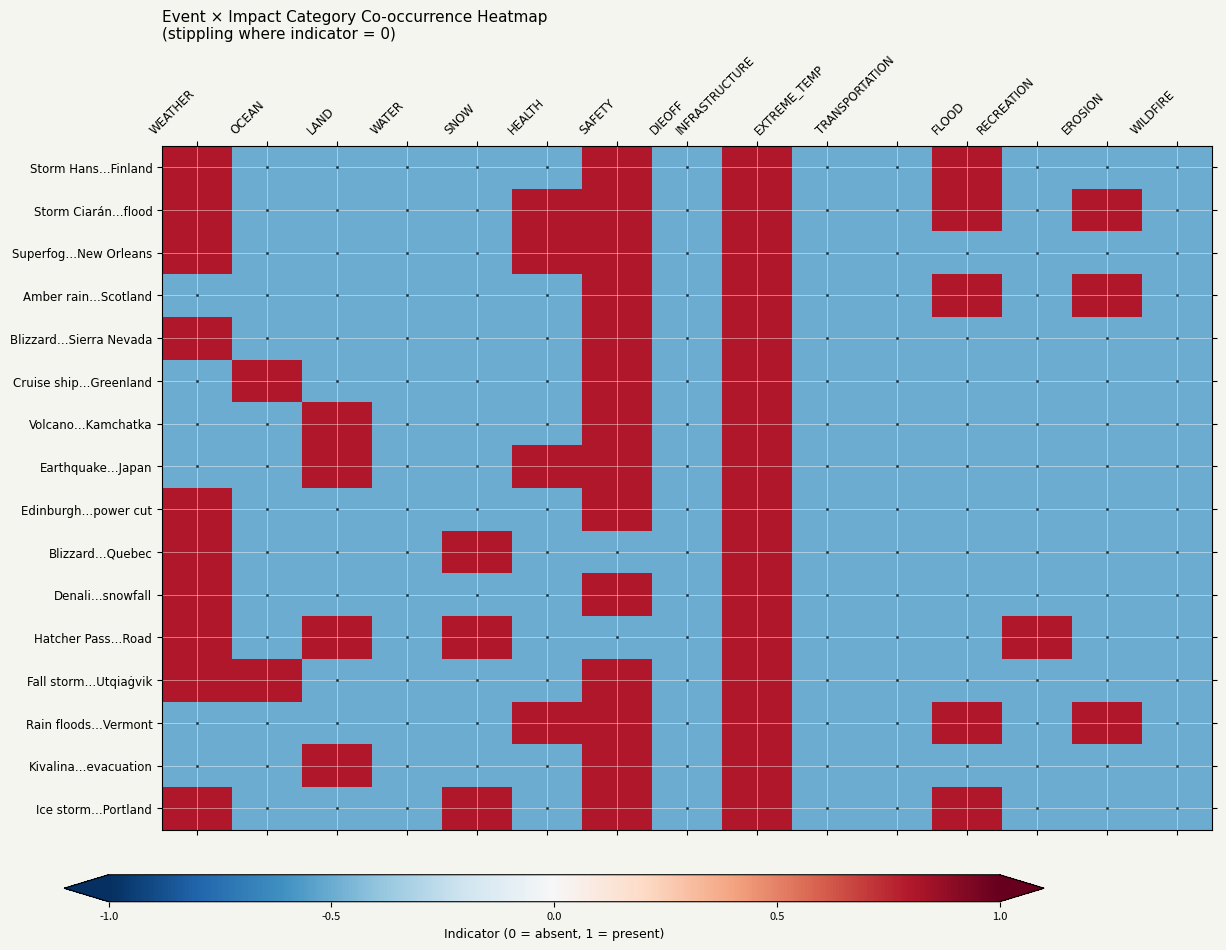

Reading right to left, what are all the values shown in this chart?

Storm Hans…Finland: WILDFIRE=-0.5	EROSION=-0.5	RECREATION=-0.5	FLOOD=0.8	TRANSPORTATION=-0.5	EXTREME_TEMP=-0.5	INFRASTRUCTURE=0.8	DIEOFF=-0.5	SAFETY=0.8	HEALTH=-0.5	SNOW=-0.5	WATER=-0.5	LAND=-0.5	OCEAN=-0.5	WEATHER=0.8
Storm Ciarán…flood: WILDFIRE=-0.5	EROSION=0.8	RECREATION=-0.5	FLOOD=0.8	TRANSPORTATION=-0.5	EXTREME_TEMP=-0.5	INFRASTRUCTURE=0.8	DIEOFF=-0.5	SAFETY=0.8	HEALTH=0.8	SNOW=-0.5	WATER=-0.5	LAND=-0.5	OCEAN=-0.5	WEATHER=0.8
Superfog…New Orleans: WILDFIRE=-0.5	EROSION=-0.5	RECREATION=-0.5	FLOOD=-0.5	TRANSPORTATION=-0.5	EXTREME_TEMP=-0.5	INFRASTRUCTURE=0.8	DIEOFF=-0.5	SAFETY=0.8	HEALTH=0.8	SNOW=-0.5	WATER=-0.5	LAND=-0.5	OCEAN=-0.5	WEATHER=0.8
Amber rain…Scotland: WILDFIRE=-0.5	EROSION=0.8	RECREATION=-0.5	FLOOD=0.8	TRANSPORTATION=-0.5	EXTREME_TEMP=-0.5	INFRASTRUCTURE=0.8	DIEOFF=-0.5	SAFETY=0.8	HEALTH=-0.5	SNOW=-0.5	WATER=-0.5	LAND=-0.5	OCEAN=-0.5	WEATHER=-0.5
Blizzard…Sierra Nevada: WILDFIRE=-0.5	EROSION=-0.5	RECREATION=-0.5	FLOOD=-0.5	TRANSPORTATION=-0.5	EXTREME_TEMP=-0.5	INFRASTRUCTURE=0.8	DIEOFF=-0.5	SAFETY=0.8	HEALTH=-0.5	SNOW=-0.5	WATER=-0.5	LAND=-0.5	OCEAN=-0.5	WEATHER=0.8
Cruise ship…Greenland: WILDFIRE=-0.5	EROSION=-0.5	RECREATION=-0.5	FLOOD=-0.5	TRANSPORTATION=-0.5	EXTREME_TEMP=-0.5	INFRASTRUCTURE=0.8	DIEOFF=-0.5	SAFETY=0.8	HEALTH=-0.5	SNOW=-0.5	WATER=-0.5	LAND=-0.5	OCEAN=0.8	WEATHER=-0.5
Volcano…Kamchatka: WILDFIRE=-0.5	EROSION=-0.5	RECREATION=-0.5	FLOOD=-0.5	TRANSPORTATION=-0.5	EXTREME_TEMP=-0.5	INFRASTRUCTURE=0.8	DIEOFF=-0.5	SAFETY=0.8	HEALTH=-0.5	SNOW=-0.5	WATER=-0.5	LAND=0.8	OCEAN=-0.5	WEATHER=-0.5
Earthquake…Japan: WILDFIRE=-0.5	EROSION=-0.5	RECREATION=-0.5	FLOOD=-0.5	TRANSPORTATION=-0.5	EXTREME_TEMP=-0.5	INFRASTRUCTURE=0.8	DIEOFF=-0.5	SAFETY=0.8	HEALTH=0.8	SNOW=-0.5	WATER=-0.5	LAND=0.8	OCEAN=-0.5	WEATHER=-0.5
Edinburgh…power cut: WILDFIRE=-0.5	EROSION=-0.5	RECREATION=-0.5	FLOOD=-0.5	TRANSPORTATION=-0.5	EXTREME_TEMP=-0.5	INFRASTRUCTURE=0.8	DIEOFF=-0.5	SAFETY=0.8	HEALTH=-0.5	SNOW=-0.5	WATER=-0.5	LAND=-0.5	OCEAN=-0.5	WEATHER=0.8
Blizzard…Quebec: WILDFIRE=-0.5	EROSION=-0.5	RECREATION=-0.5	FLOOD=-0.5	TRANSPORTATION=-0.5	EXTREME_TEMP=-0.5	INFRASTRUCTURE=0.8	DIEOFF=-0.5	SAFETY=-0.5	HEALTH=-0.5	SNOW=0.8	WATER=-0.5	LAND=-0.5	OCEAN=-0.5	WEATHER=0.8
Denali…snowfall: WILDFIRE=-0.5	EROSION=-0.5	RECREATION=-0.5	FLOOD=-0.5	TRANSPORTATION=-0.5	EXTREME_TEMP=-0.5	INFRASTRUCTURE=0.8	DIEOFF=-0.5	SAFETY=0.8	HEALTH=-0.5	SNOW=-0.5	WATER=-0.5	LAND=-0.5	OCEAN=-0.5	WEATHER=0.8
Hatcher Pass…Road: WILDFIRE=-0.5	EROSION=-0.5	RECREATION=0.8	FLOOD=-0.5	TRANSPORTATION=-0.5	EXTREME_TEMP=-0.5	INFRASTRUCTURE=0.8	DIEOFF=-0.5	SAFETY=-0.5	HEALTH=-0.5	SNOW=0.8	WATER=-0.5	LAND=0.8	OCEAN=-0.5	WEATHER=0.8
Fall storm…Utqiaġvik: WILDFIRE=-0.5	EROSION=-0.5	RECREATION=-0.5	FLOOD=-0.5	TRANSPORTATION=-0.5	EXTREME_TEMP=-0.5	INFRASTRUCTURE=0.8	DIEOFF=-0.5	SAFETY=0.8	HEALTH=-0.5	SNOW=-0.5	WATER=-0.5	LAND=-0.5	OCEAN=0.8	WEATHER=0.8
Rain floods…Vermont: WILDFIRE=-0.5	EROSION=0.8	RECREATION=-0.5	FLOOD=0.8	TRANSPORTATION=-0.5	EXTREME_TEMP=-0.5	INFRASTRUCTURE=0.8	DIEOFF=-0.5	SAFETY=0.8	HEALTH=0.8	SNOW=-0.5	WATER=-0.5	LAND=-0.5	OCEAN=-0.5	WEATHER=-0.5
Kivalina…evacuation: WILDFIRE=-0.5	EROSION=-0.5	RECREATION=-0.5	FLOOD=-0.5	TRANSPORTATION=-0.5	EXTREME_TEMP=-0.5	INFRASTRUCTURE=0.8	DIEOFF=-0.5	SAFETY=0.8	HEALTH=-0.5	SNOW=-0.5	WATER=-0.5	LAND=0.8	OCEAN=-0.5	WEATHER=-0.5
Ice storm…Portland: WILDFIRE=-0.5	EROSION=-0.5	RECREATION=-0.5	FLOOD=0.8	TRANSPORTATION=-0.5	EXTREME_TEMP=-0.5	INFRASTRUCTURE=0.8	DIEOFF=-0.5	SAFETY=0.8	HEALTH=-0.5	SNOW=0.8	WATER=-0.5	LAND=-0.5	OCEAN=-0.5	WEATHER=0.8